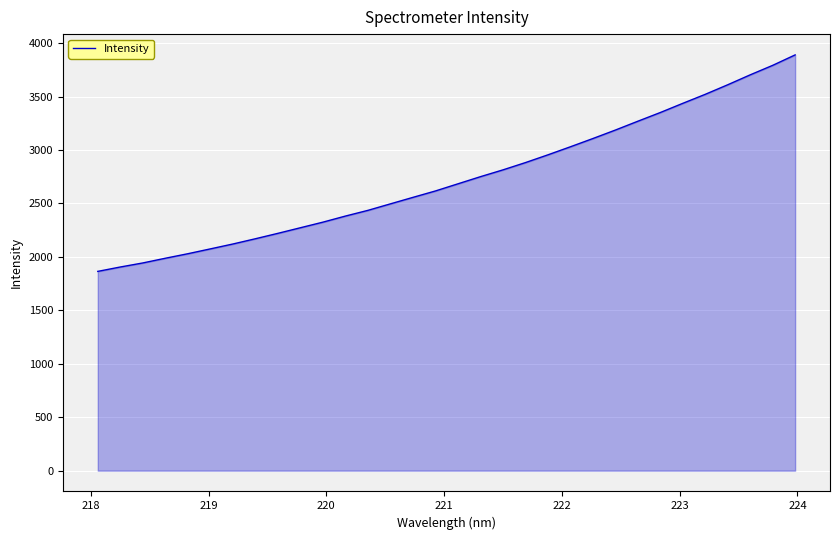

True or false: the data has more than 2 interior local peaks.

False